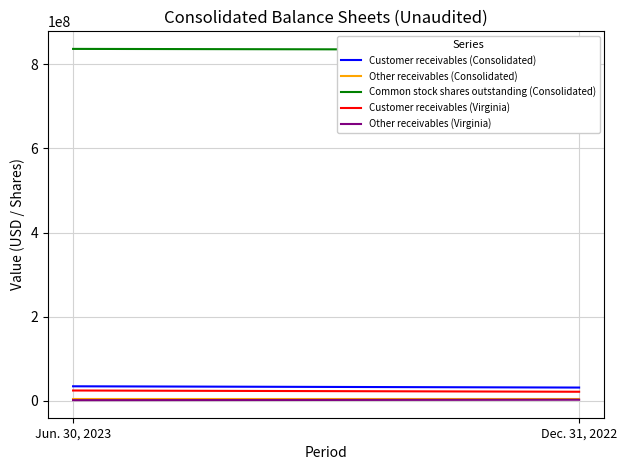

At how many categories does at least one series exceed 111487953?

2